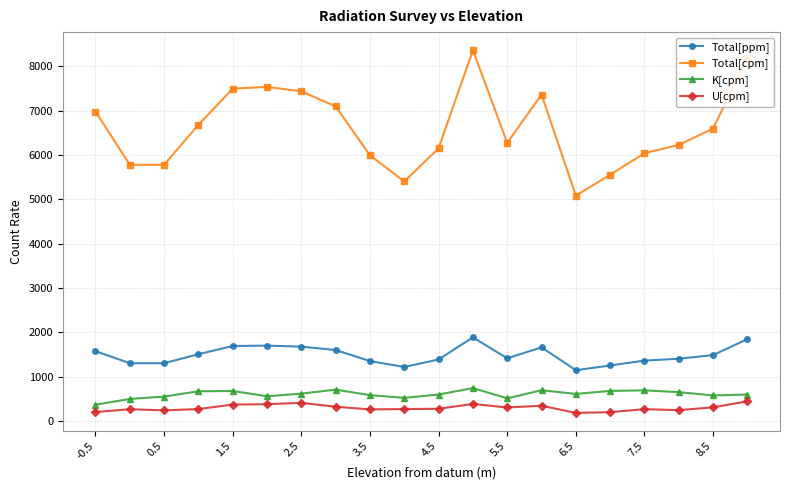

What are all the series names shown in the legend?

Total[ppm], Total[cpm], K[cpm], U[cpm]